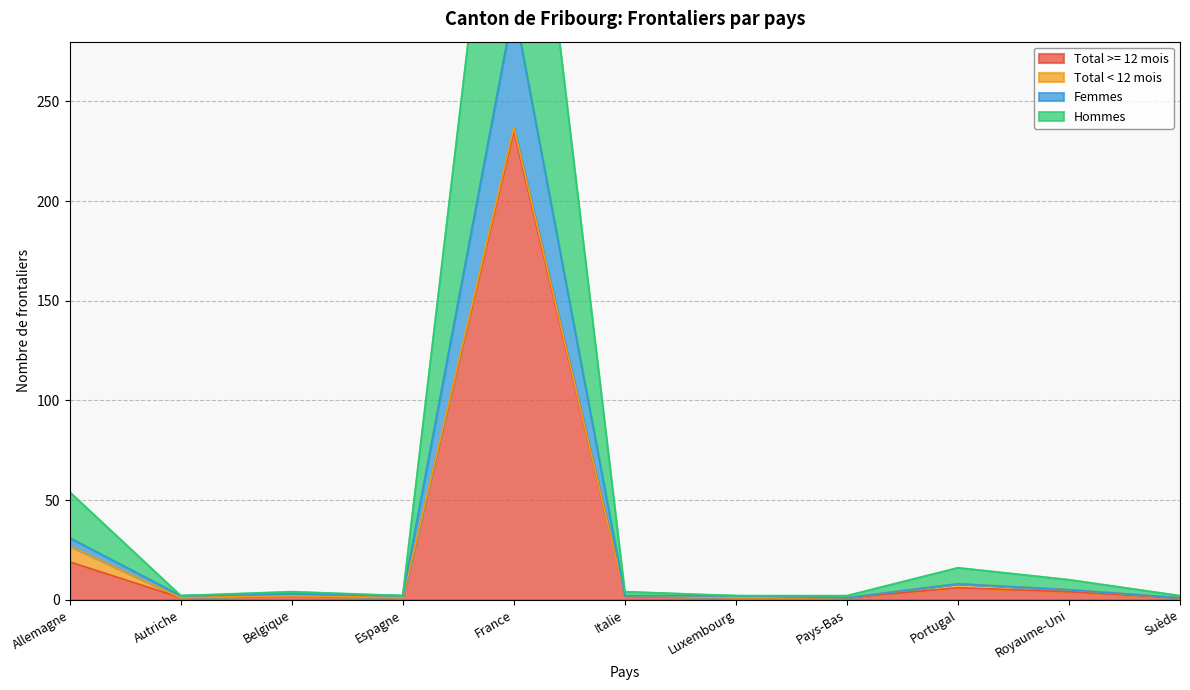

What is the difference between the Femmes values at Luxembourg and Allemagne?

29